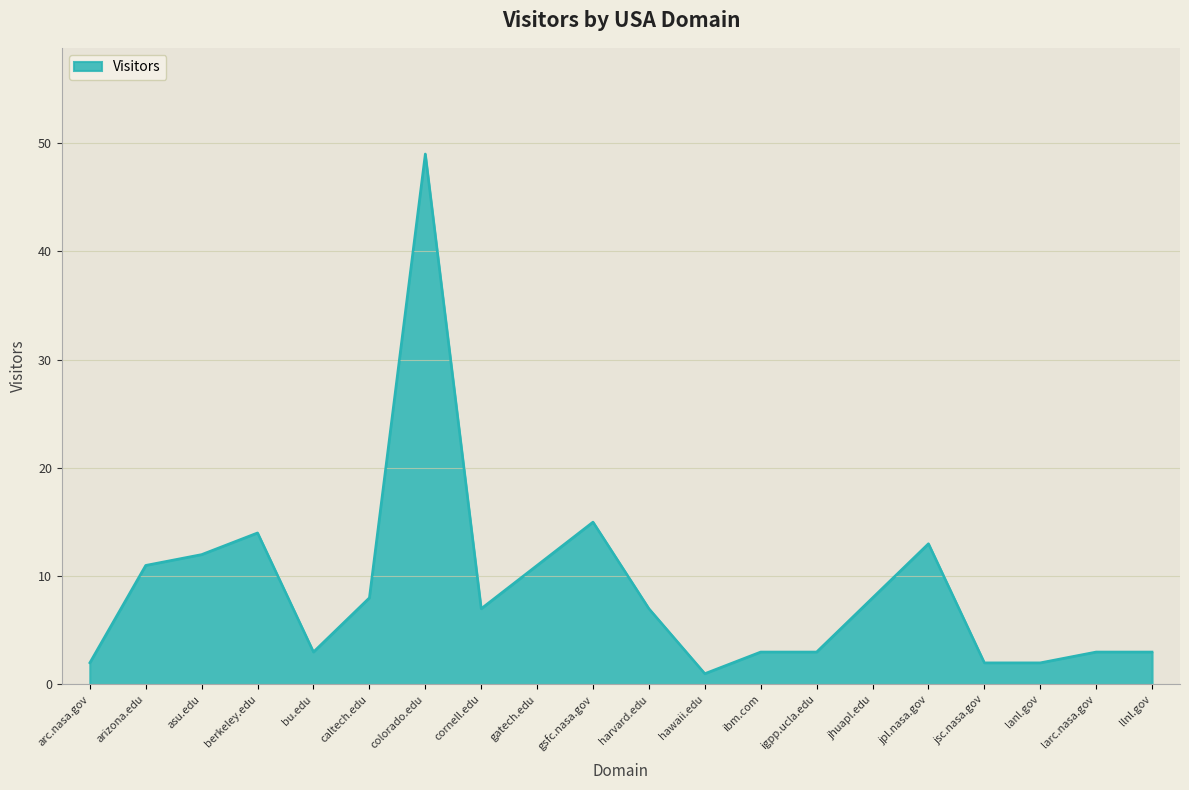

Which has a higher value, jpl.nasa.gov or igpp.ucla.edu?

jpl.nasa.gov